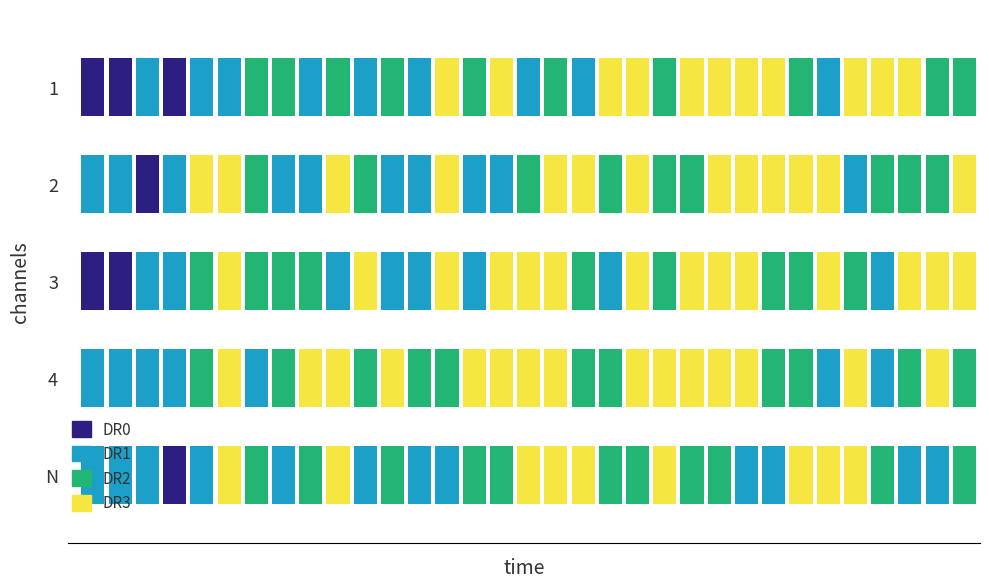

True or false: N has a value of 2 at 16.

True